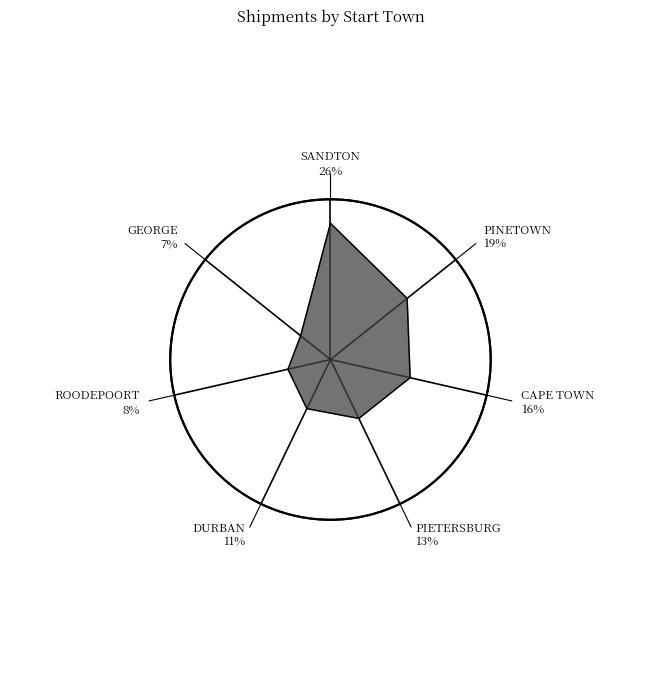

To the nearest percent, what is the combined percentage of CAPE TOWN and SANDTON?

42%